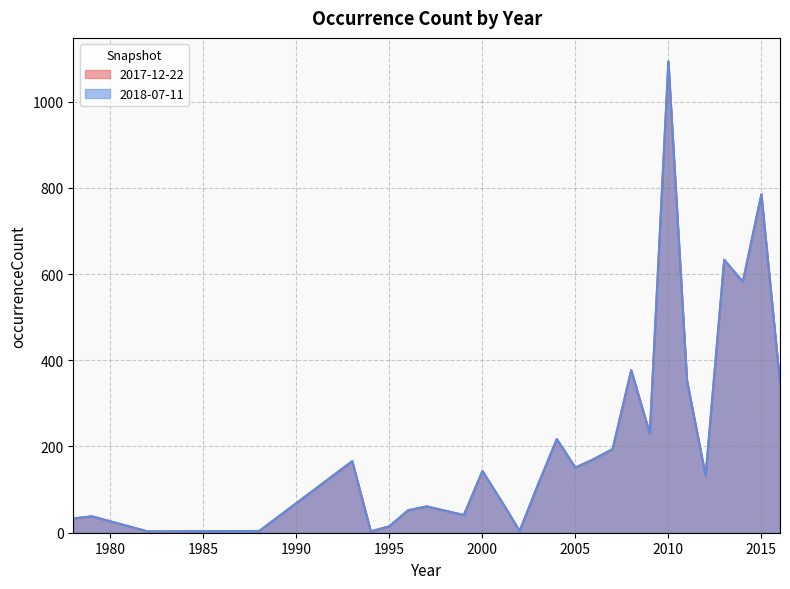

True or false: 2018-07-11 has a value of 113 at 2003.

True